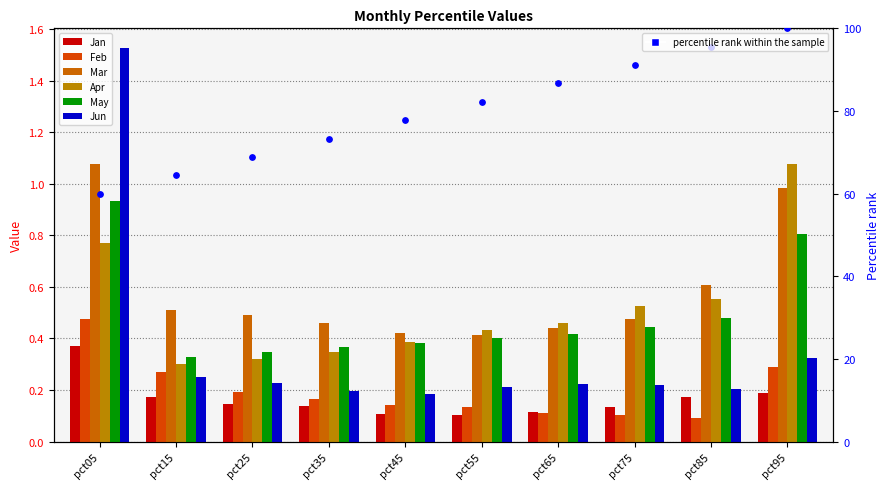

Which series has the widest spread of Y values?

Jun